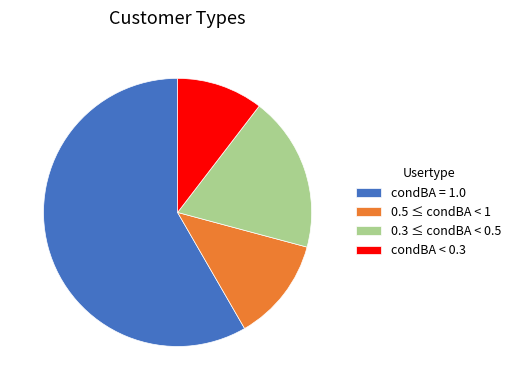

True or false: 0.3 ≤ condBA < 0.5 accounts for 14% of the total.

False